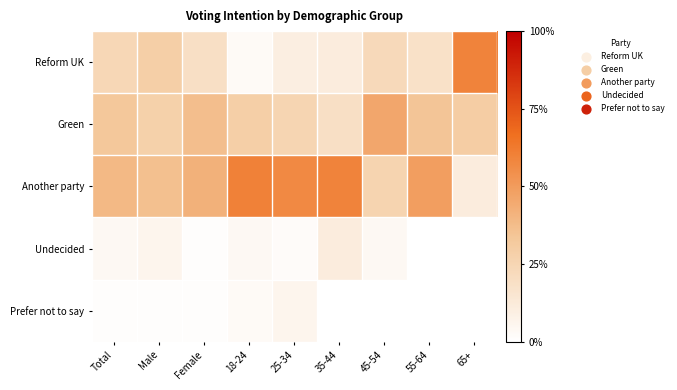

Reading right to left, transcribe all the data shown in this chart.

Reform UK: 65+=0.6	55-64=0.2	45-54=0.2	35-44=0.1	25-34=0.1	18-24=0.0	Female=0.2	Male=0.3	Total=0.2
Green: 65+=0.3	55-64=0.3	45-54=0.5	35-44=0.2	25-34=0.2	18-24=0.3	Female=0.4	Male=0.3	Total=0.3
Another party: 65+=0.1	55-64=0.5	45-54=0.3	35-44=0.6	25-34=0.6	18-24=0.6	Female=0.4	Male=0.4	Total=0.4
Undecided: 65+=0.0	55-64=0.0	45-54=0.0	35-44=0.1	25-34=0.0	18-24=0.0	Female=0.0	Male=0.1	Total=0.0
Prefer not to say: 65+=0.0	55-64=0.0	45-54=0.0	35-44=0.0	25-34=0.1	18-24=0.0	Female=0.0	Male=0.0	Total=0.0